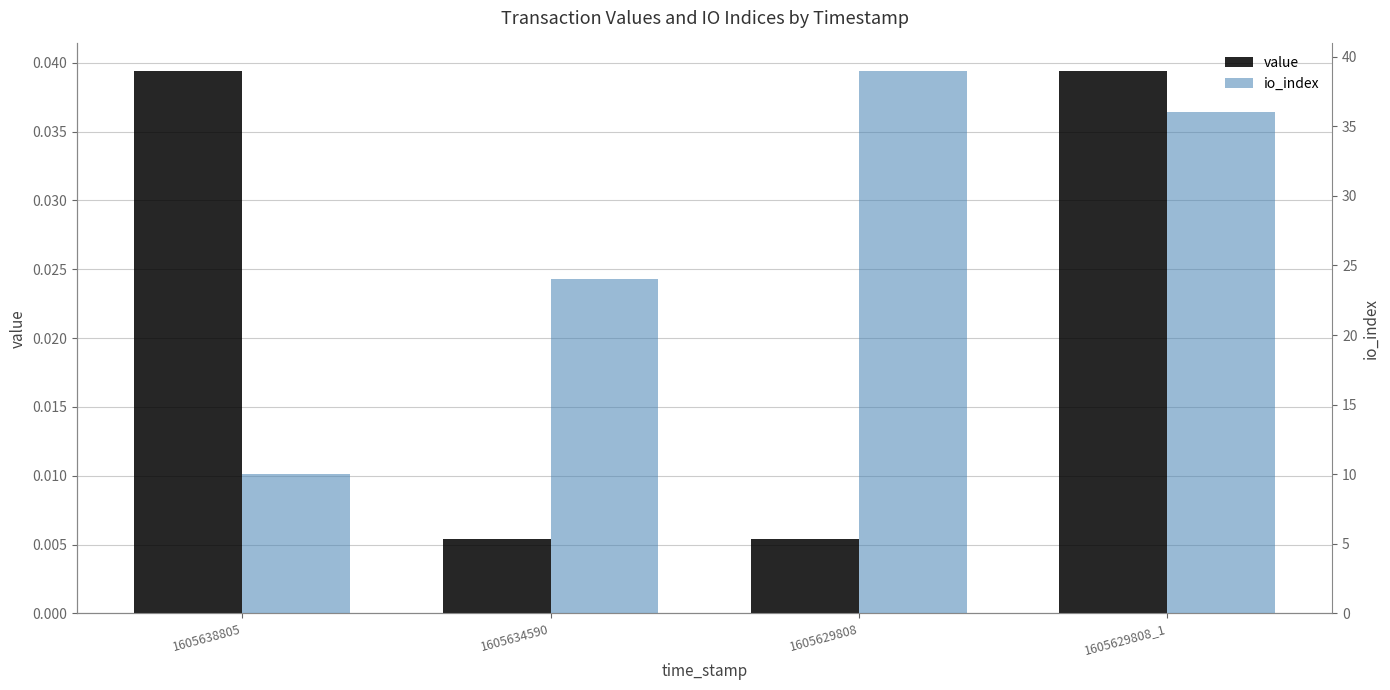

Does the chart contain stacked bars?

No